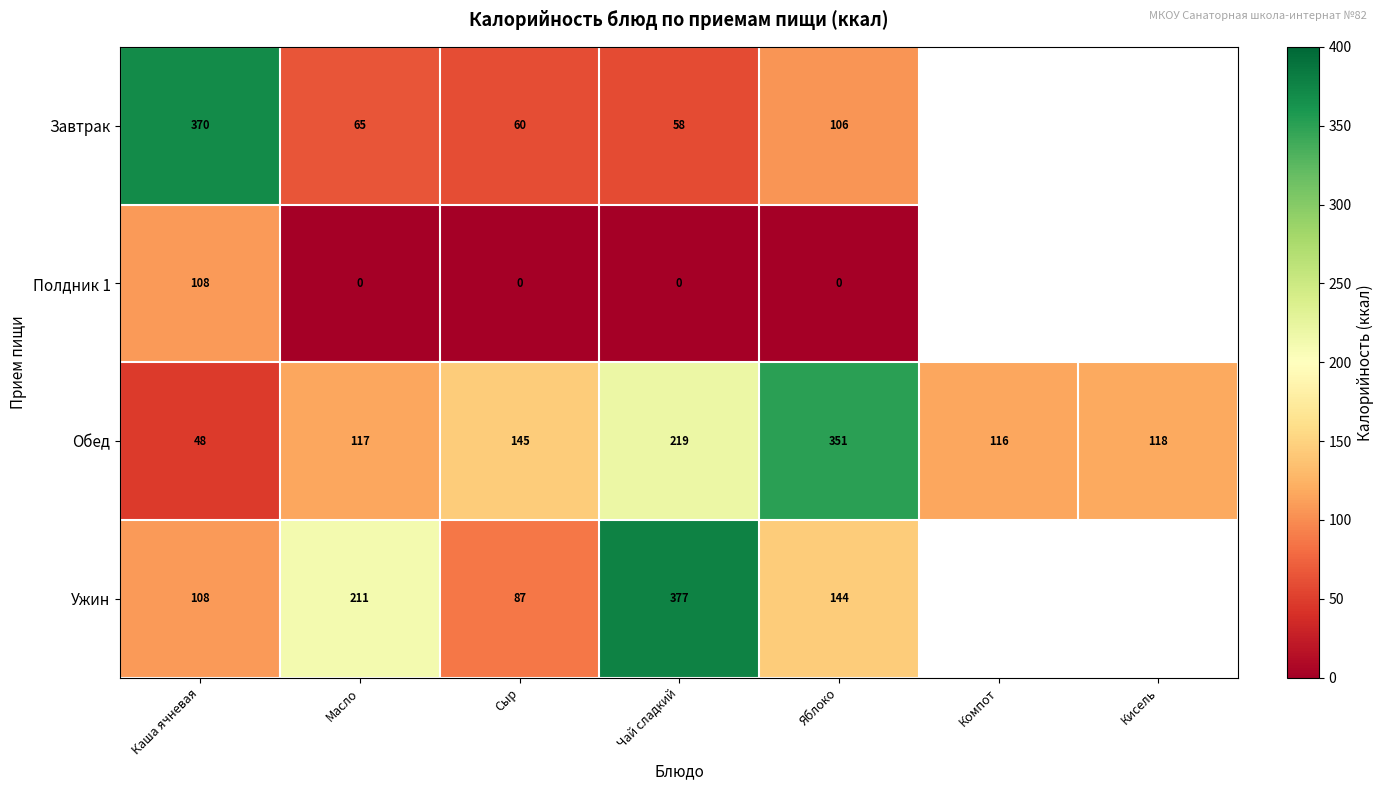

What is the total value across all series at Каша ячневая?

634